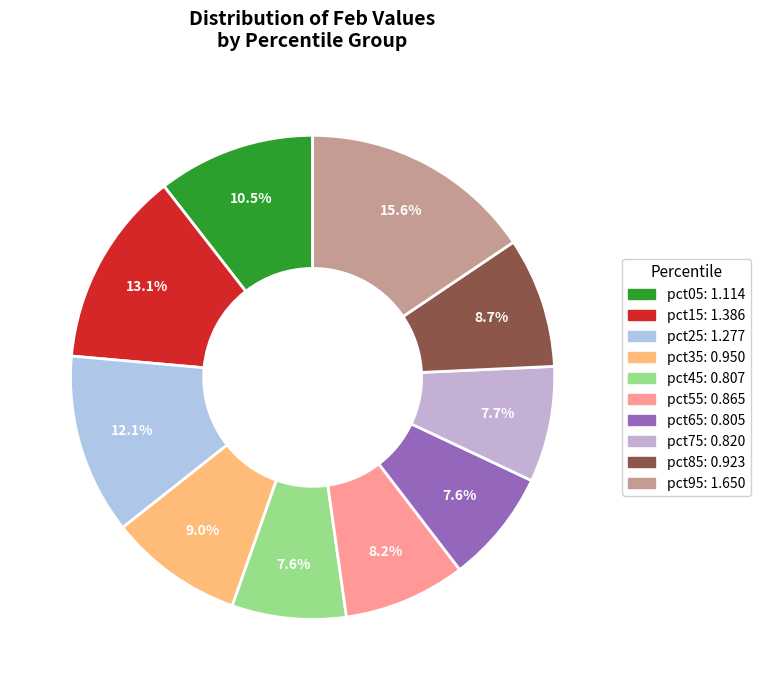

To the nearest percent, what is the difference between the pct55 and pct95 slice percentages?

7%